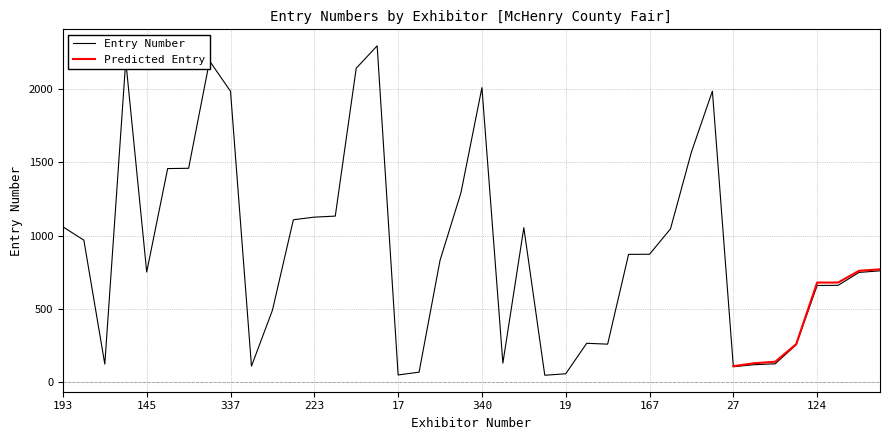

What is the smallest value displayed?

48